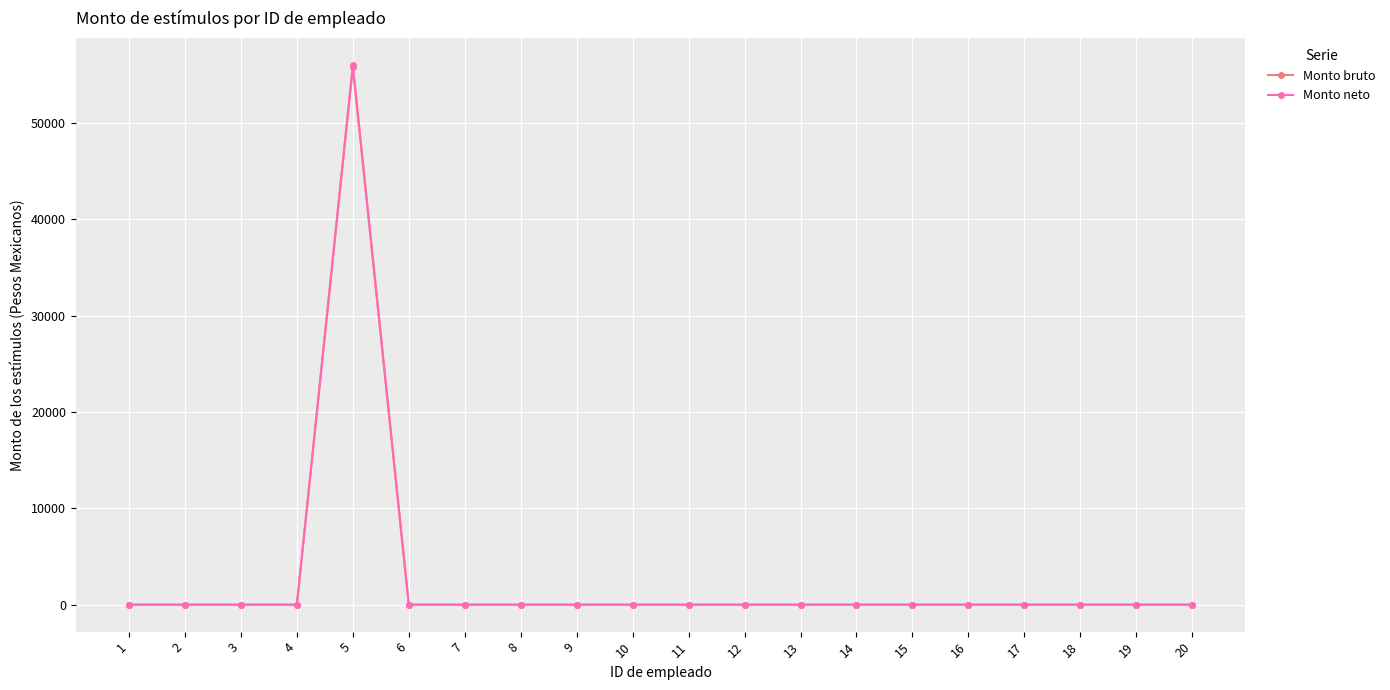

What is the maximum value for Monto bruto?

56009.0